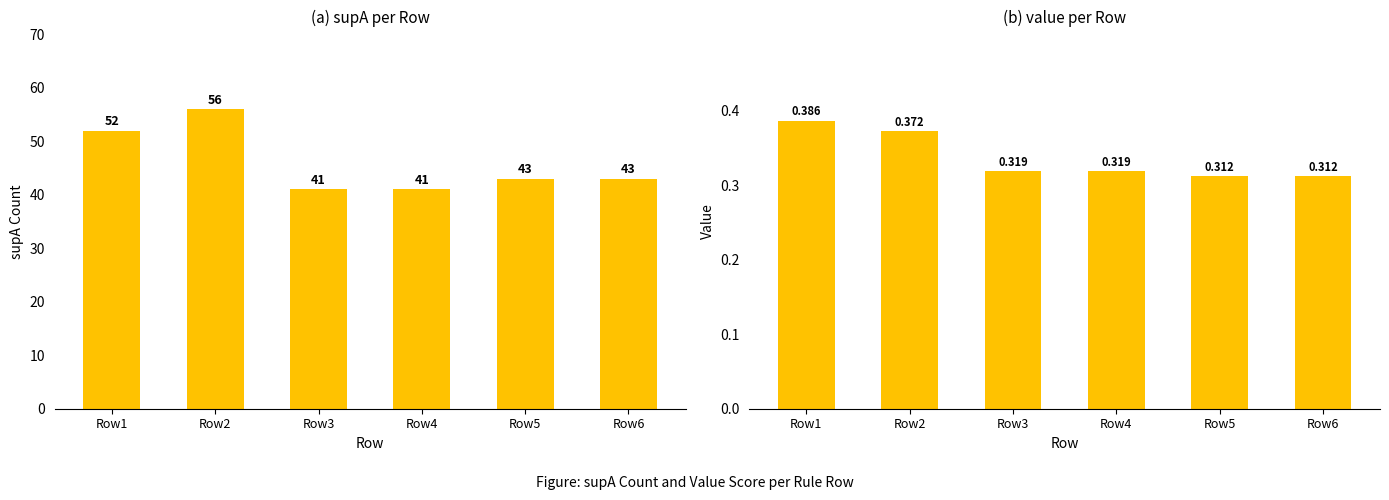

At which category is the sum across all series the highest?

Row2